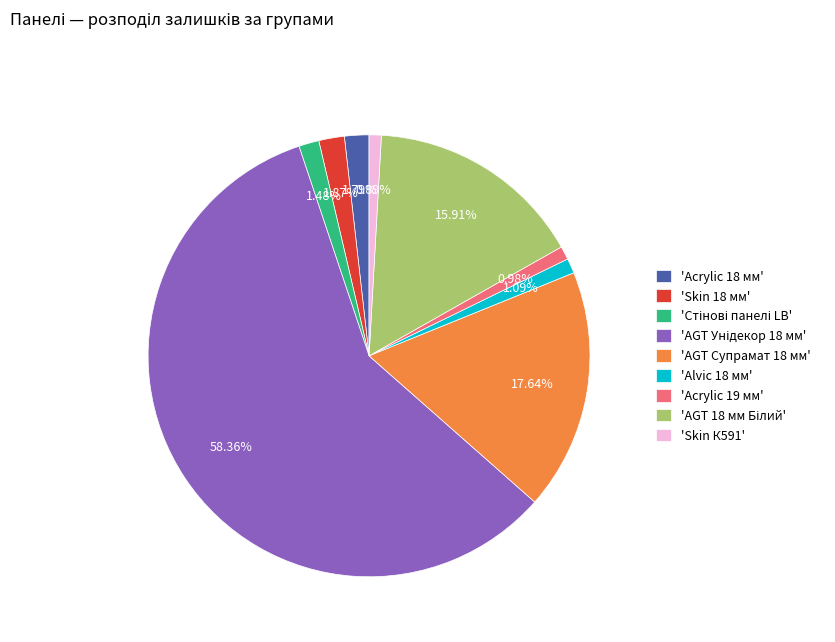

Approximately how many times larger is the value at 'Acrylic 19 мм' compared to 'Acrylic 18 мм'?

0.5